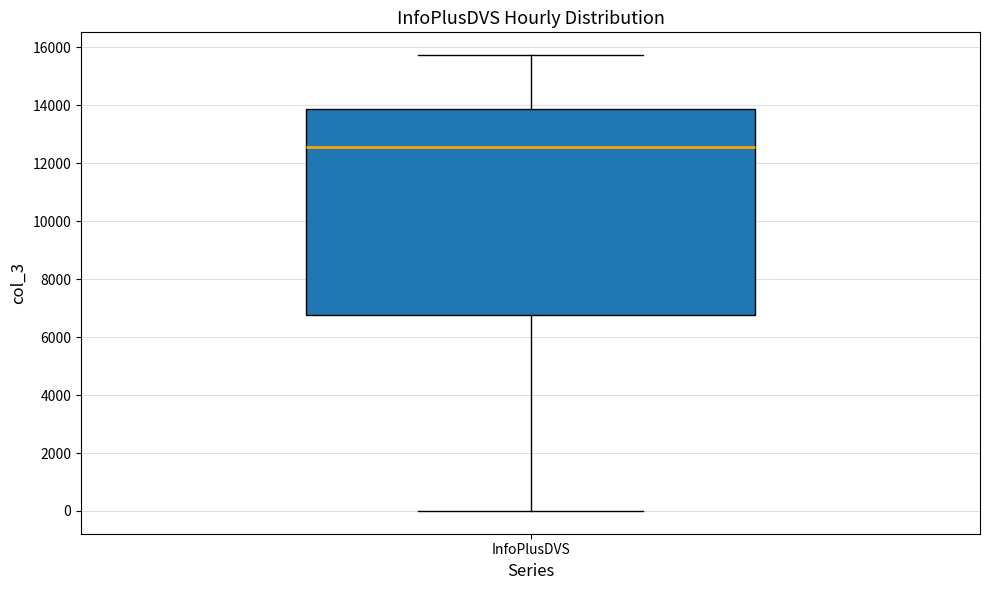

Transcribe this box plot: give where the median line is, the range the box spans, and where the two whiskers end, as read against the y-axis. The values are not printed on the chart, so give them approximately, as read against the axis.

median 12600, box 6800 to 13800, whiskers 0 to 15800